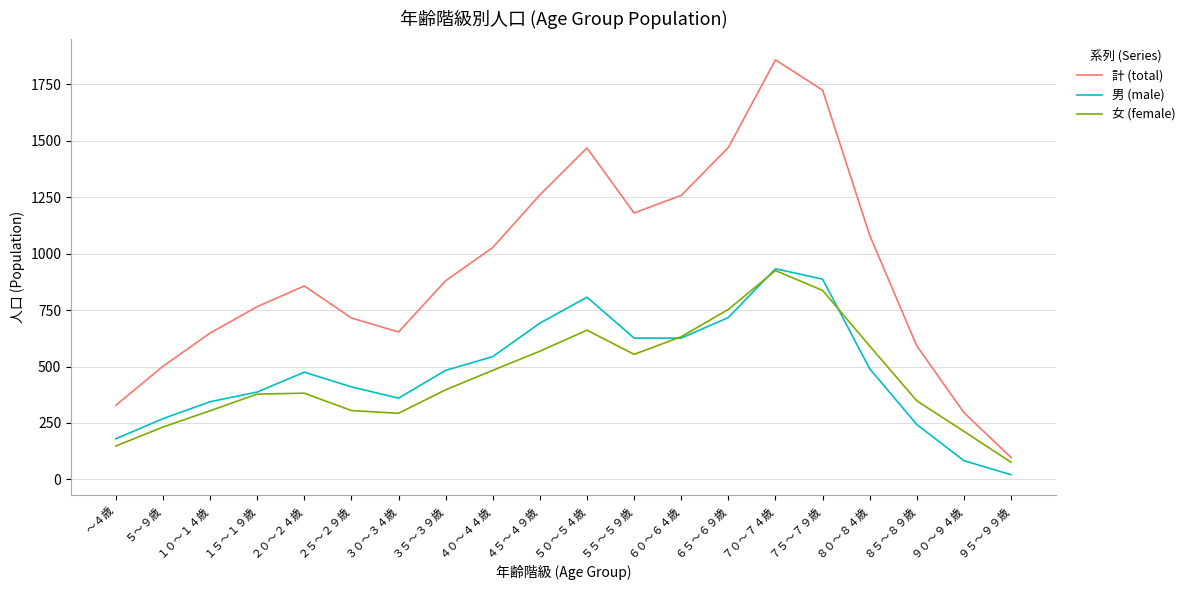

Which series has the widest spread of values?

計 (total)